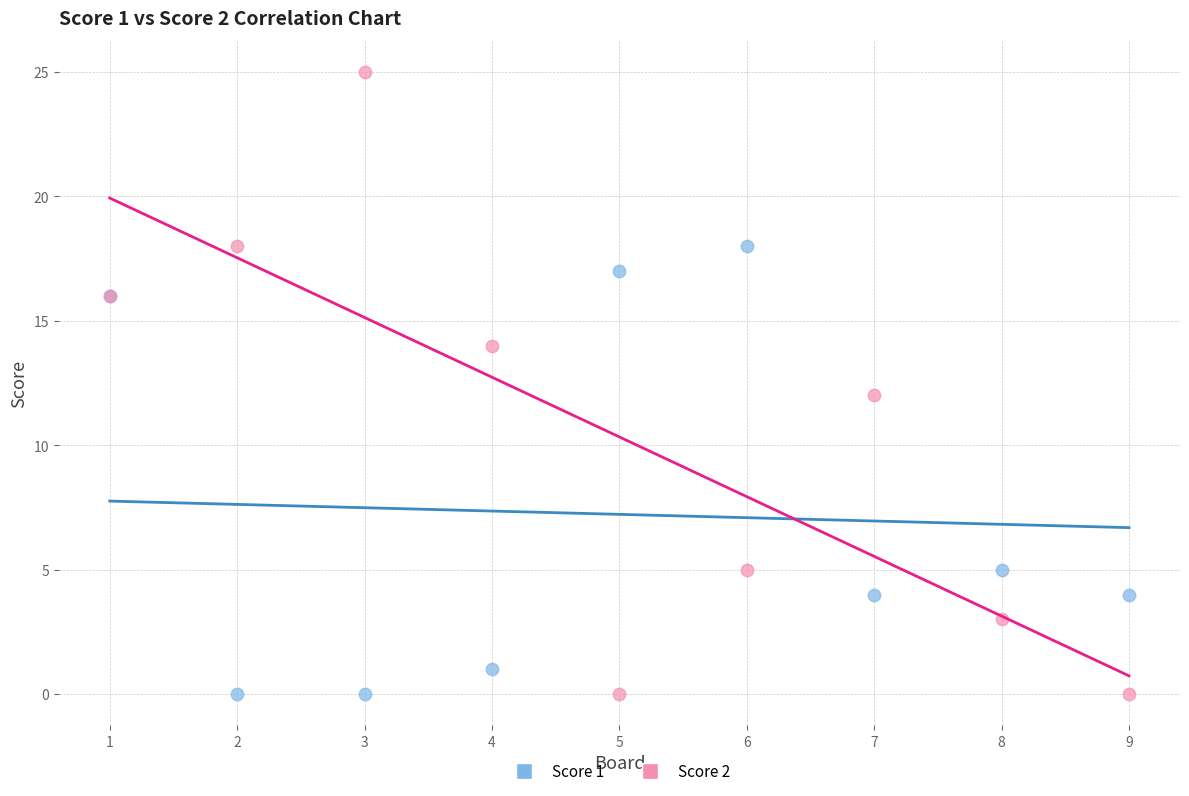

Which series reaches the maximum Y coordinate?

Score 2